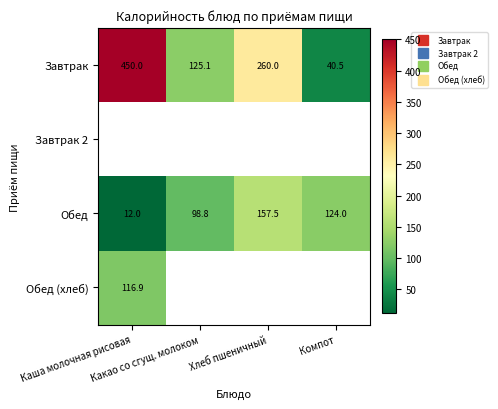

At how many categories does at least one series exceed 33?

4